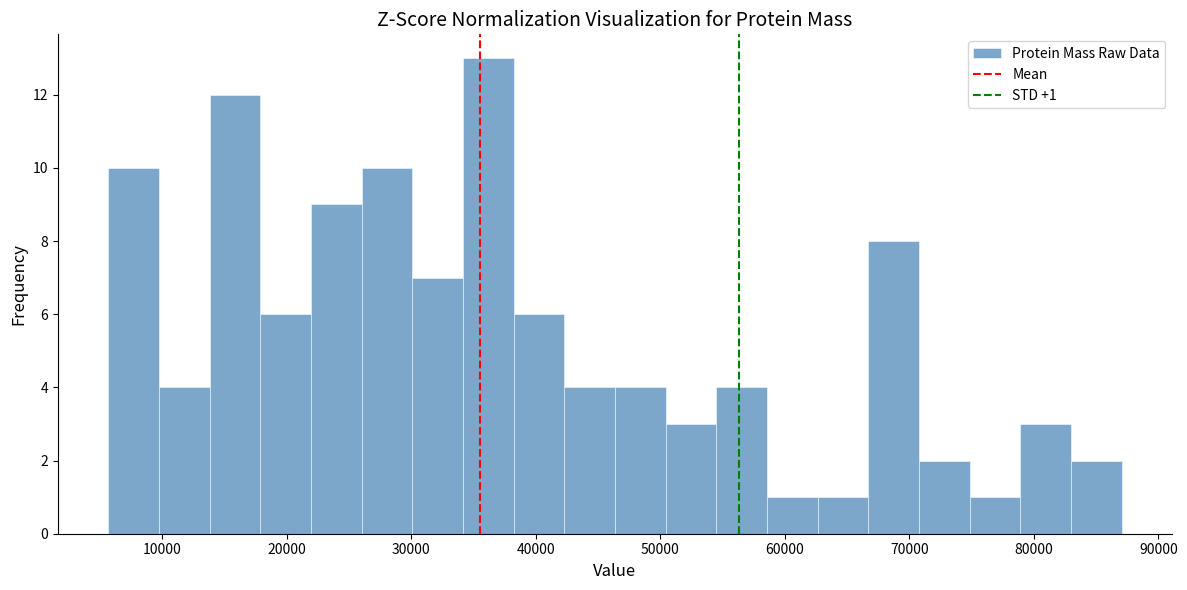

Which range on the x-axis has the tallest bar?

34000 to 38000